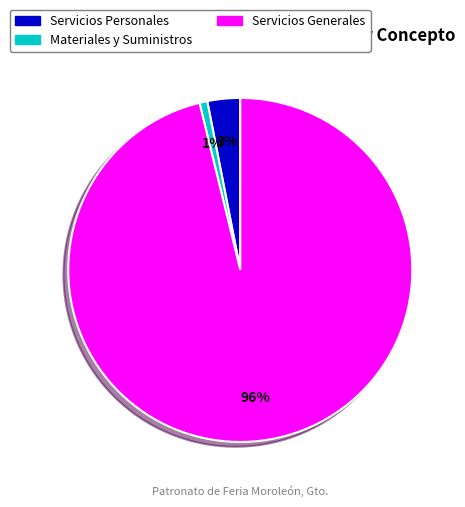

To the nearest percent, what is the difference between the Servicios Personales and Materiales y Suministros slice percentages?

2%